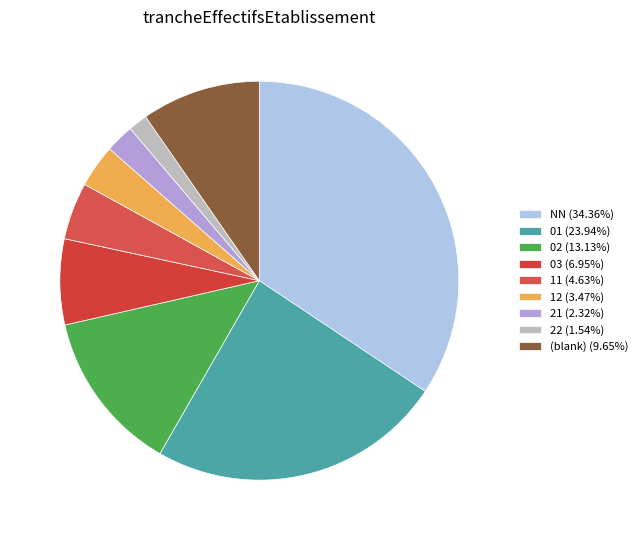

Does any single category account for the majority?

No